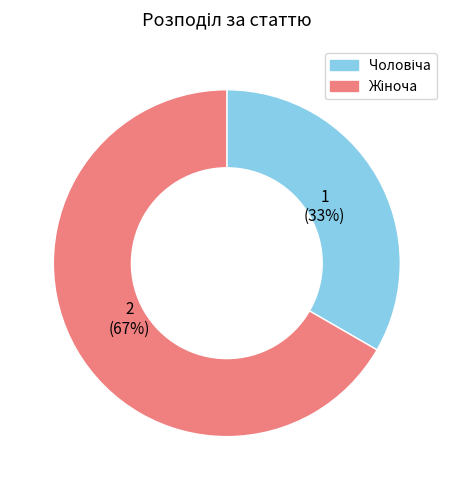

To the nearest percent, what is the average slice percentage?

50%